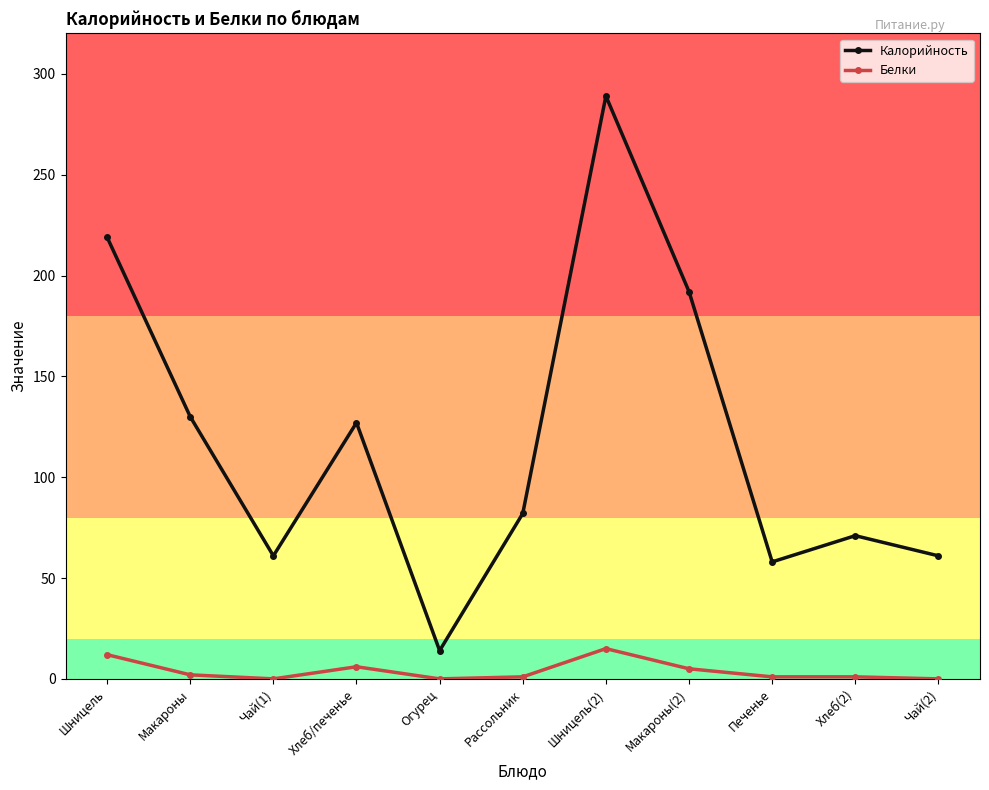

How many lines are shown in the chart?

2